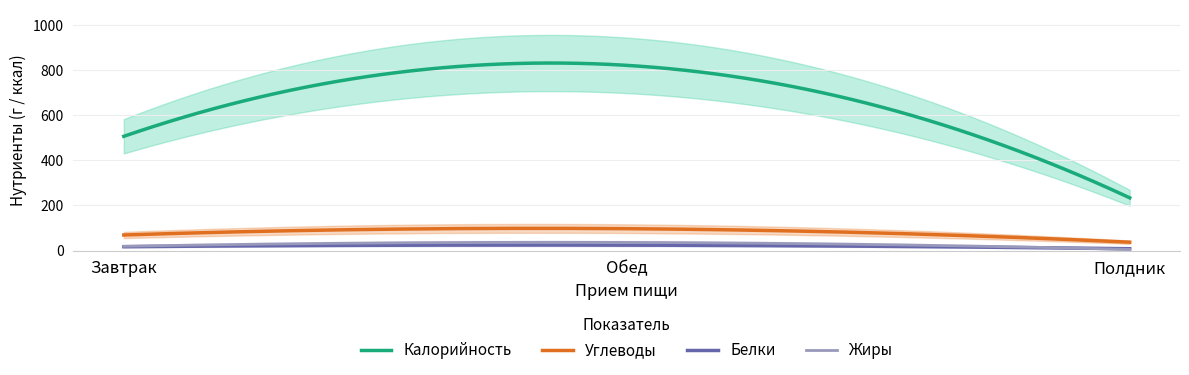

What is the sum of all Белки values?

4025.6